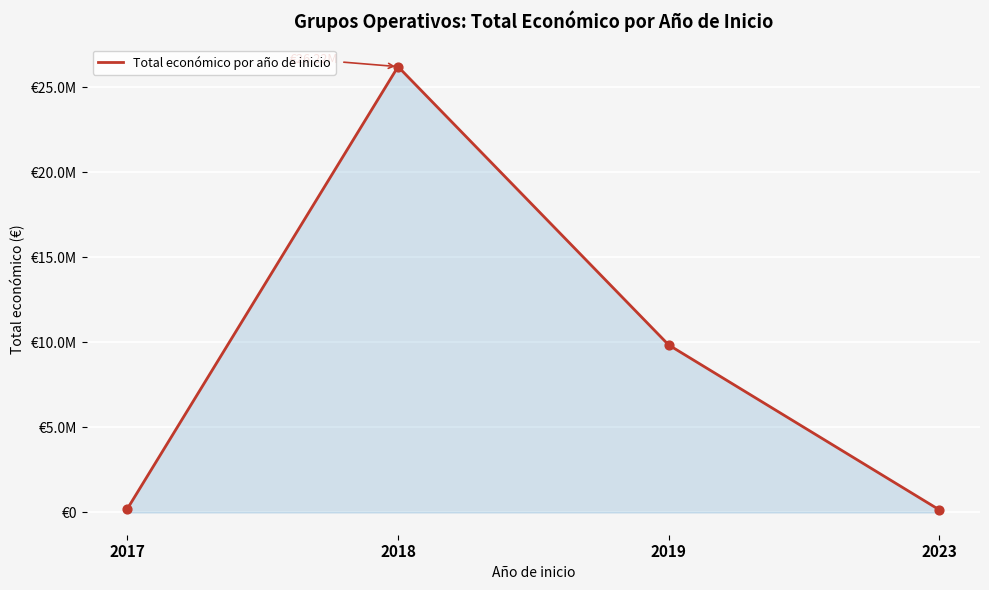

Between 2017 and 2018, which is larger?

2018